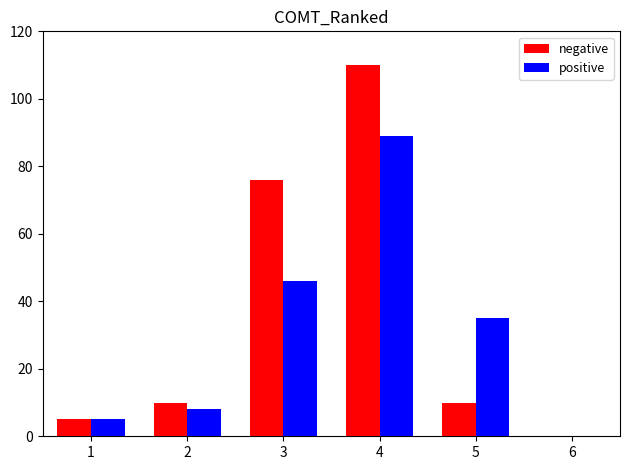

Rank the series by their maximum value, from lowest to highest.

positive, negative